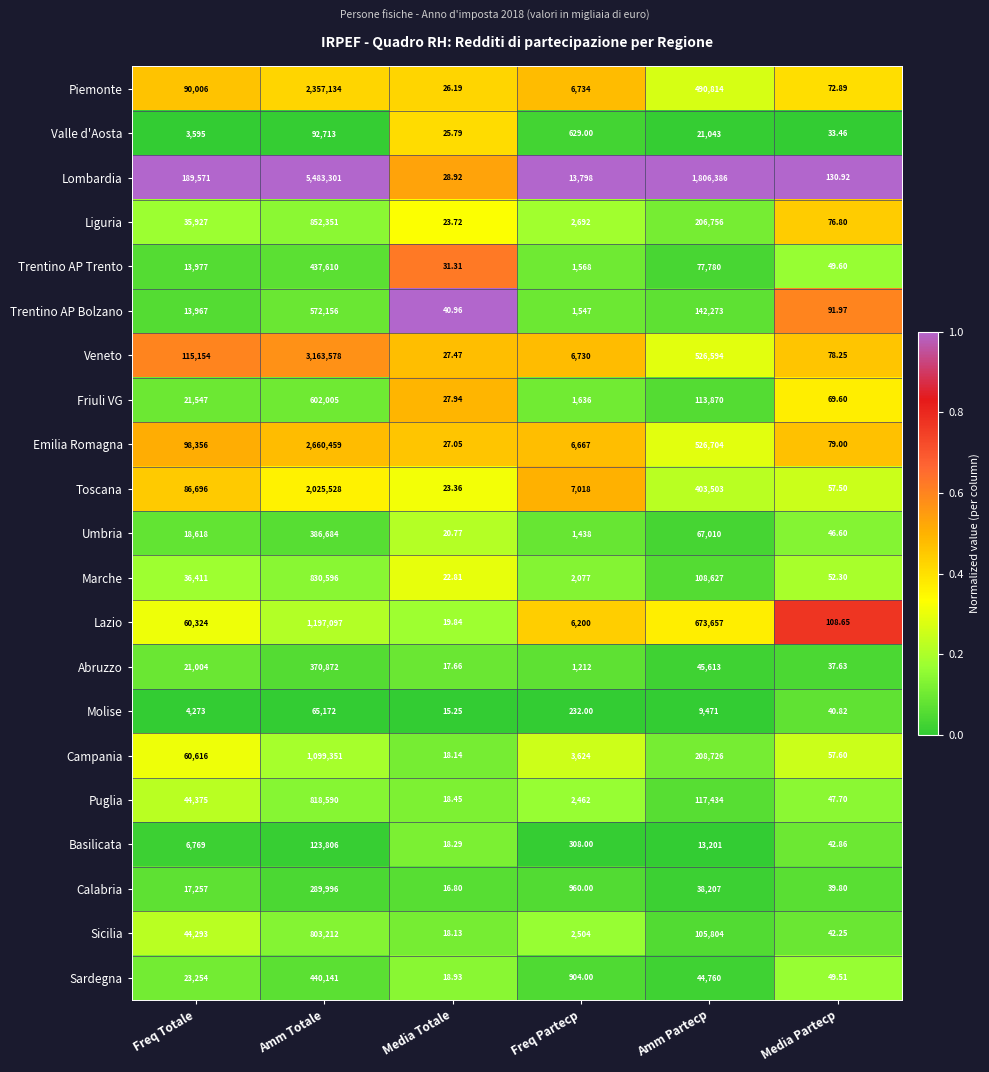

Which category has the highest value across all series?

Amm Totale